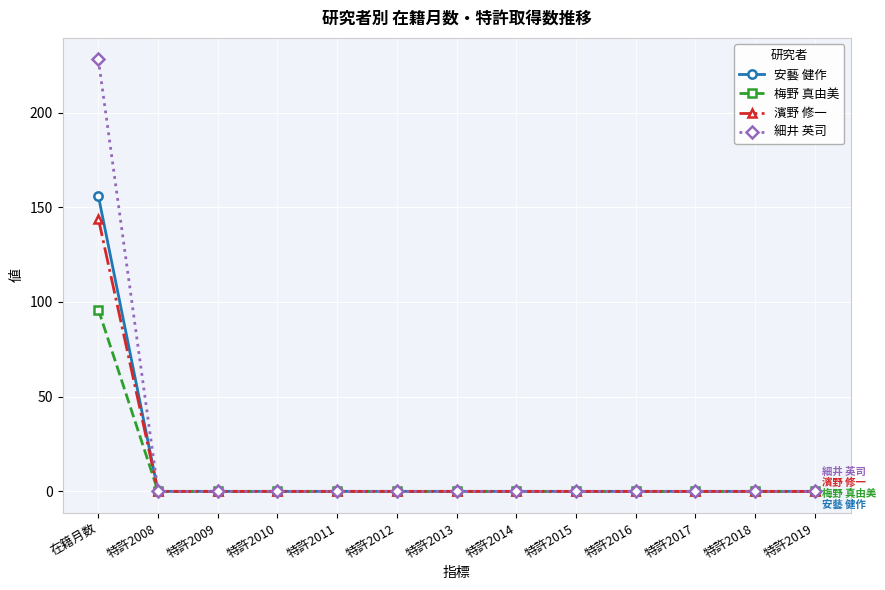

What is the sum of all 細井 英司 values?

228